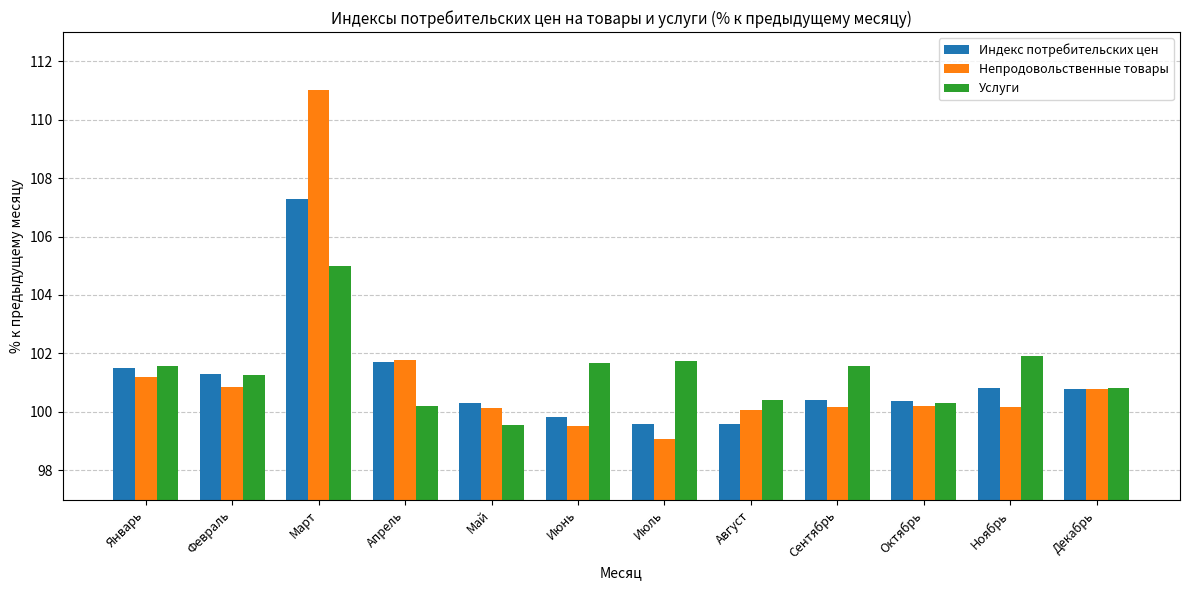

What is the label of the 10th bar from the left?

Октябрь